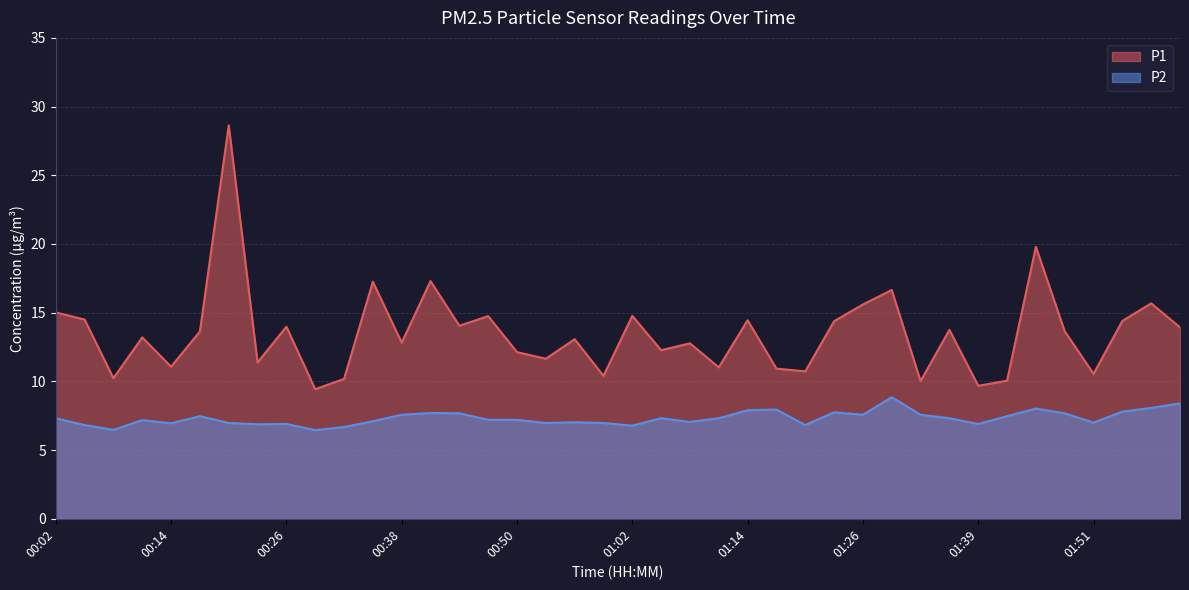

What is the value of the P2 point at the 29th from the left?

7.6